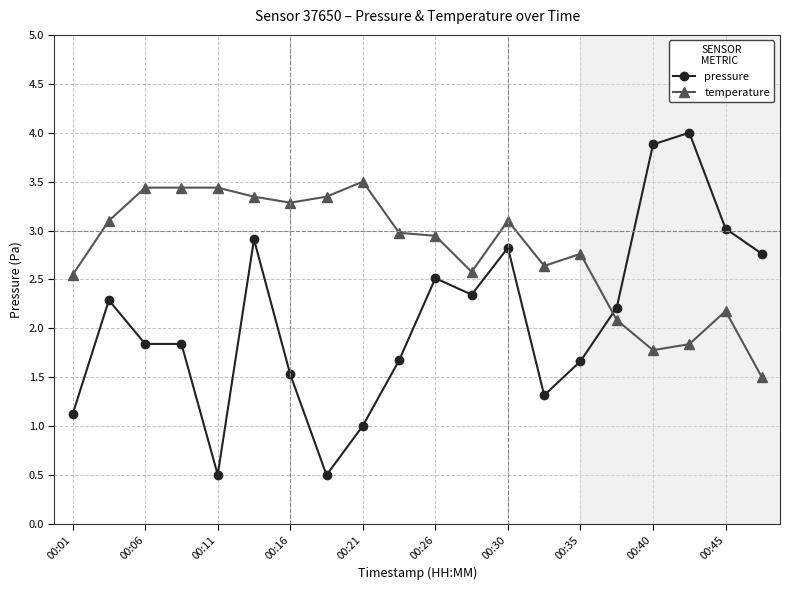

Which series has the widest spread of values?

pressure